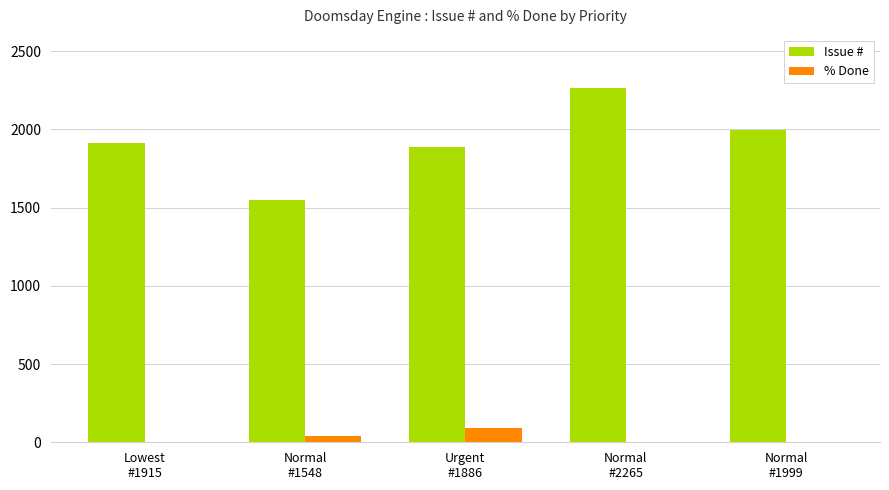

At which category does the chart reach its peak across all series?

Normal
#2265